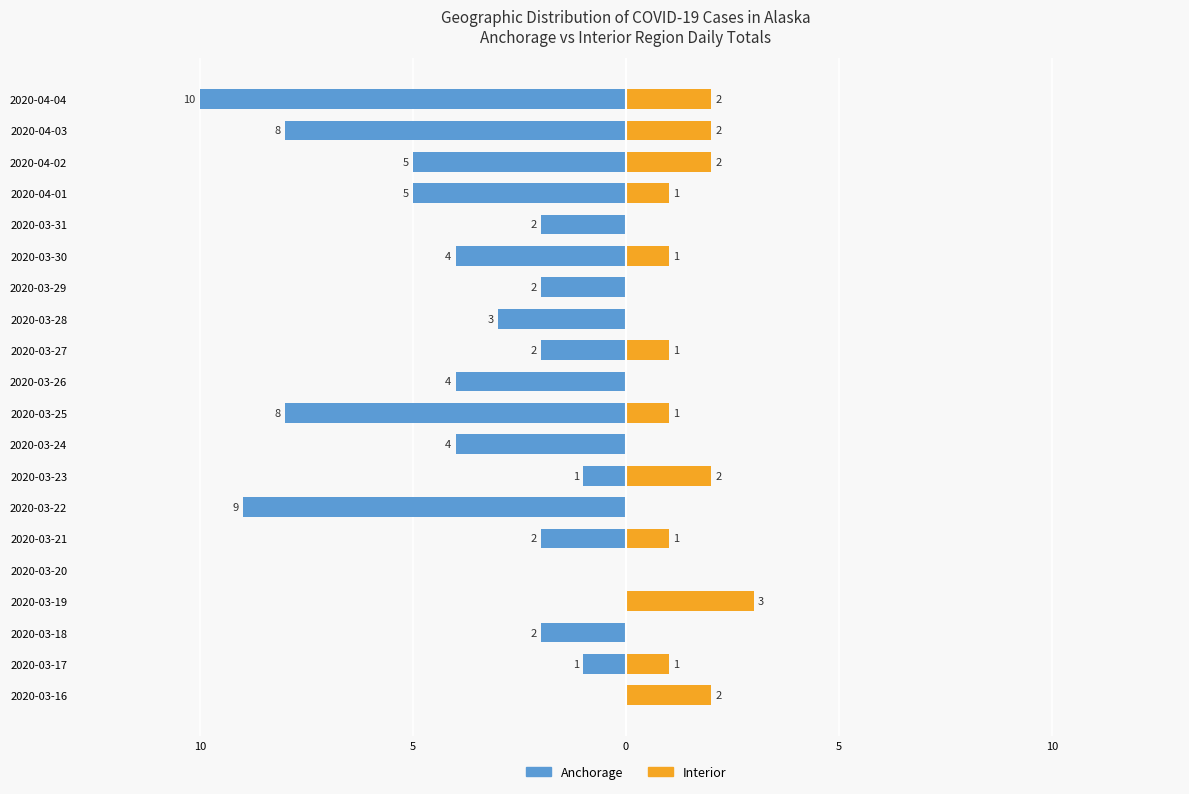

How many values in the Anchorage series exceed -2?

5